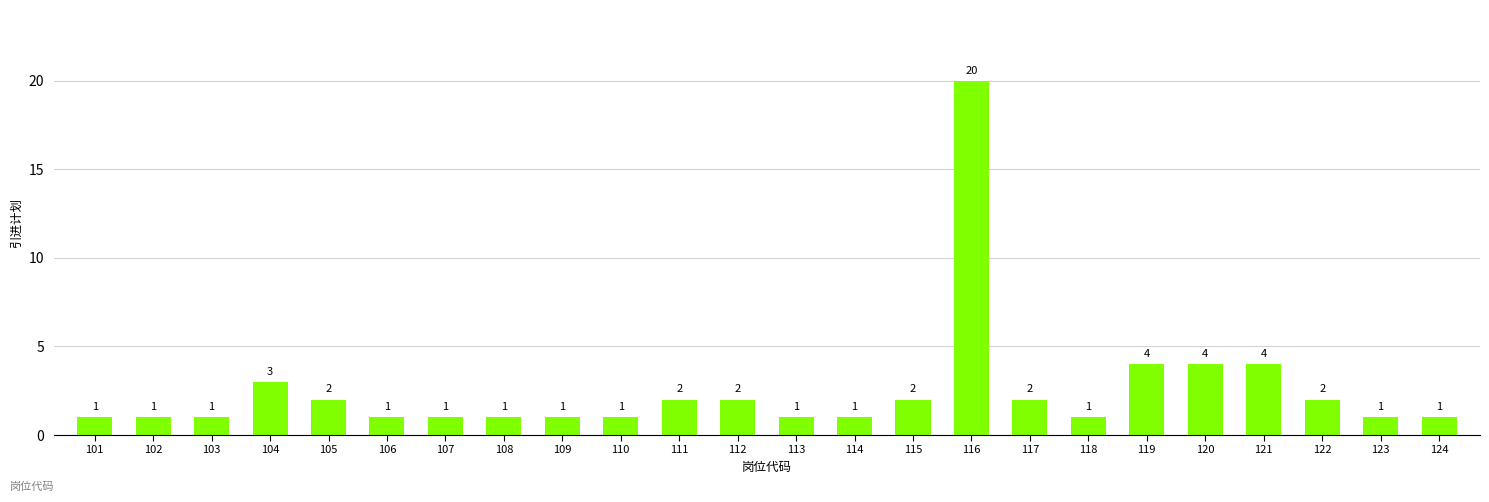

What is the sum of all values?

60